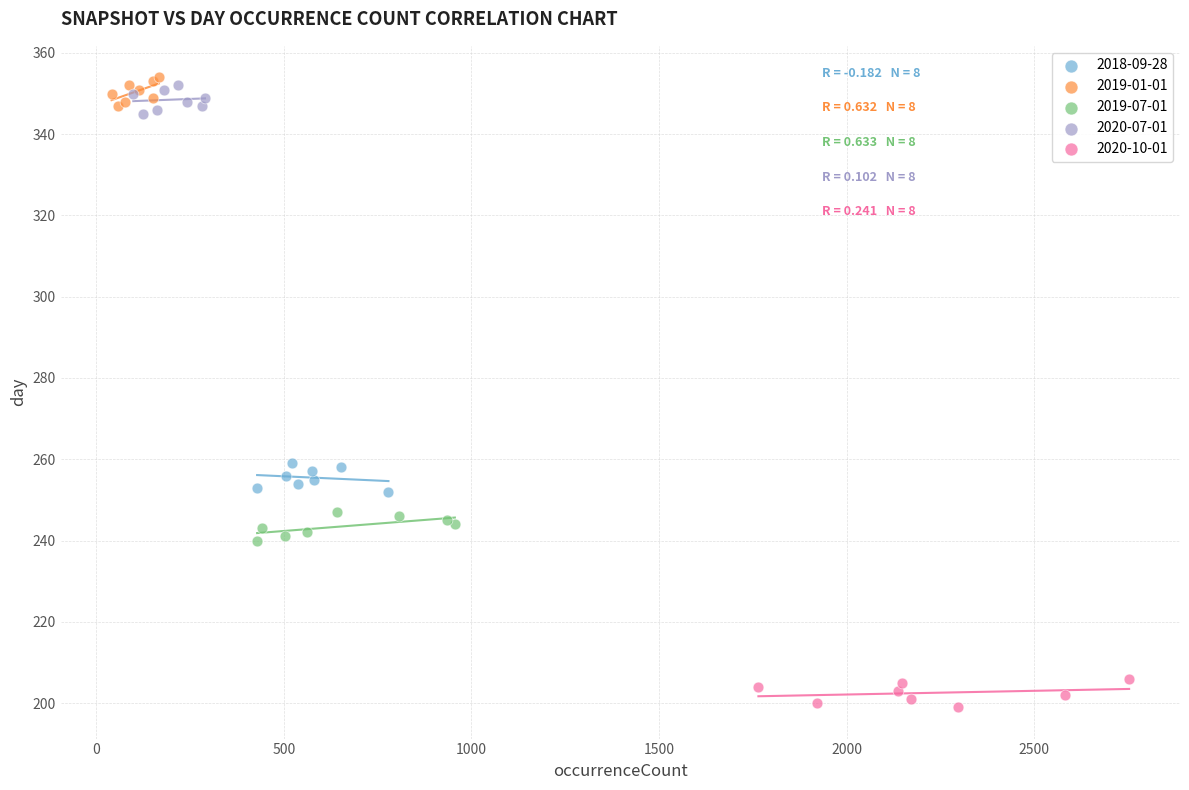

Which series contains the highest Y value?

2019-01-01